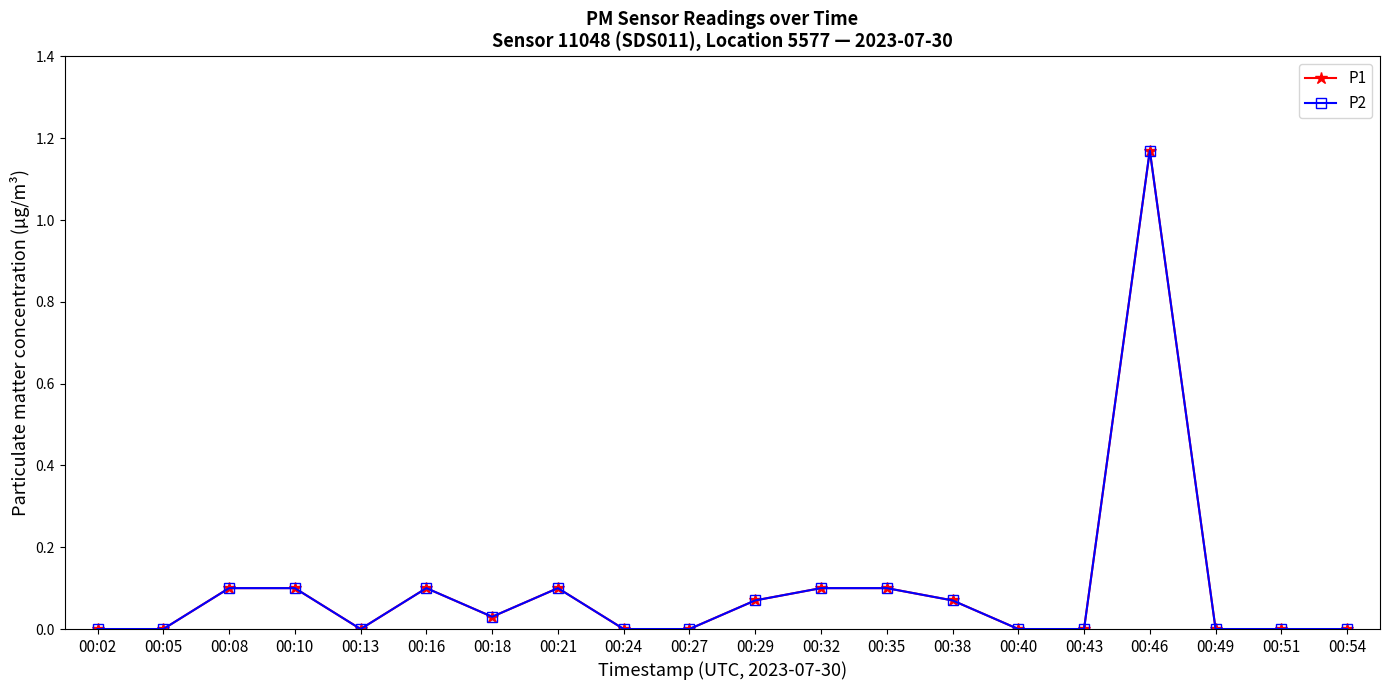

Does the chart have visible grid lines?

No